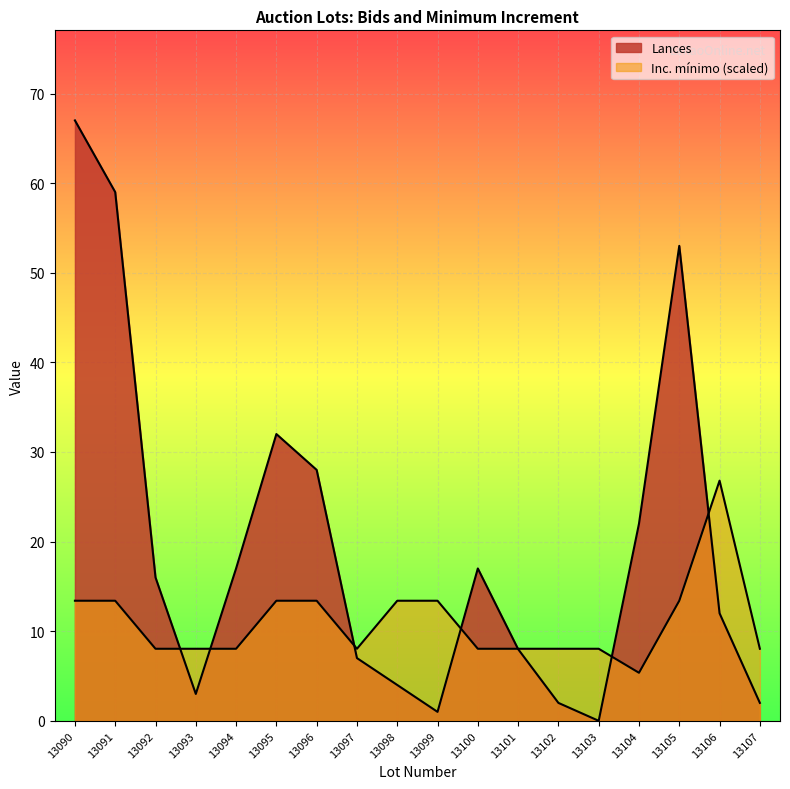

Which series has the largest range (max minus min)?

Lances